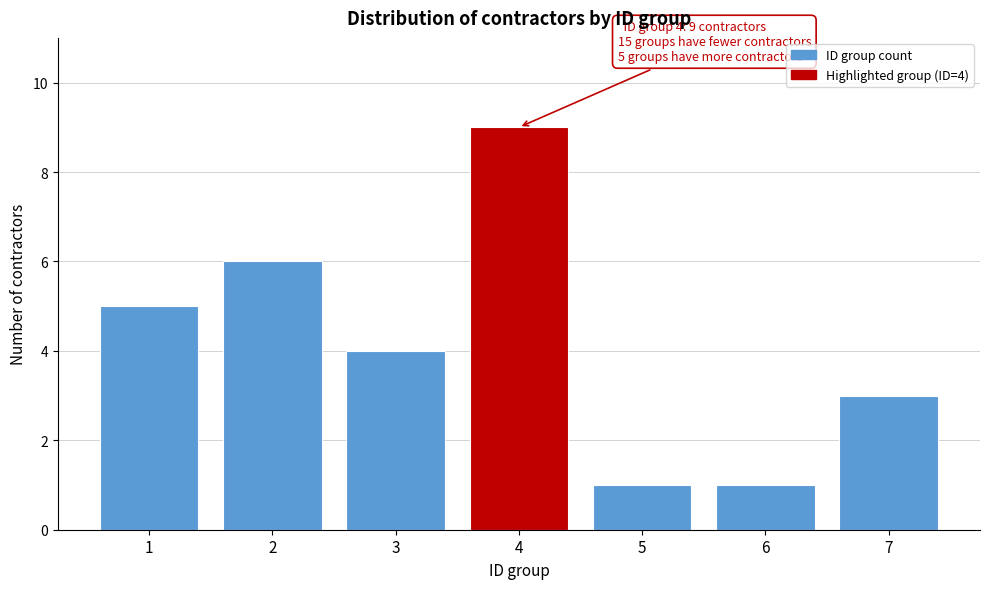

Reading right to left, list all the values displayed in this chart.

3	1	1	9	4	6	5